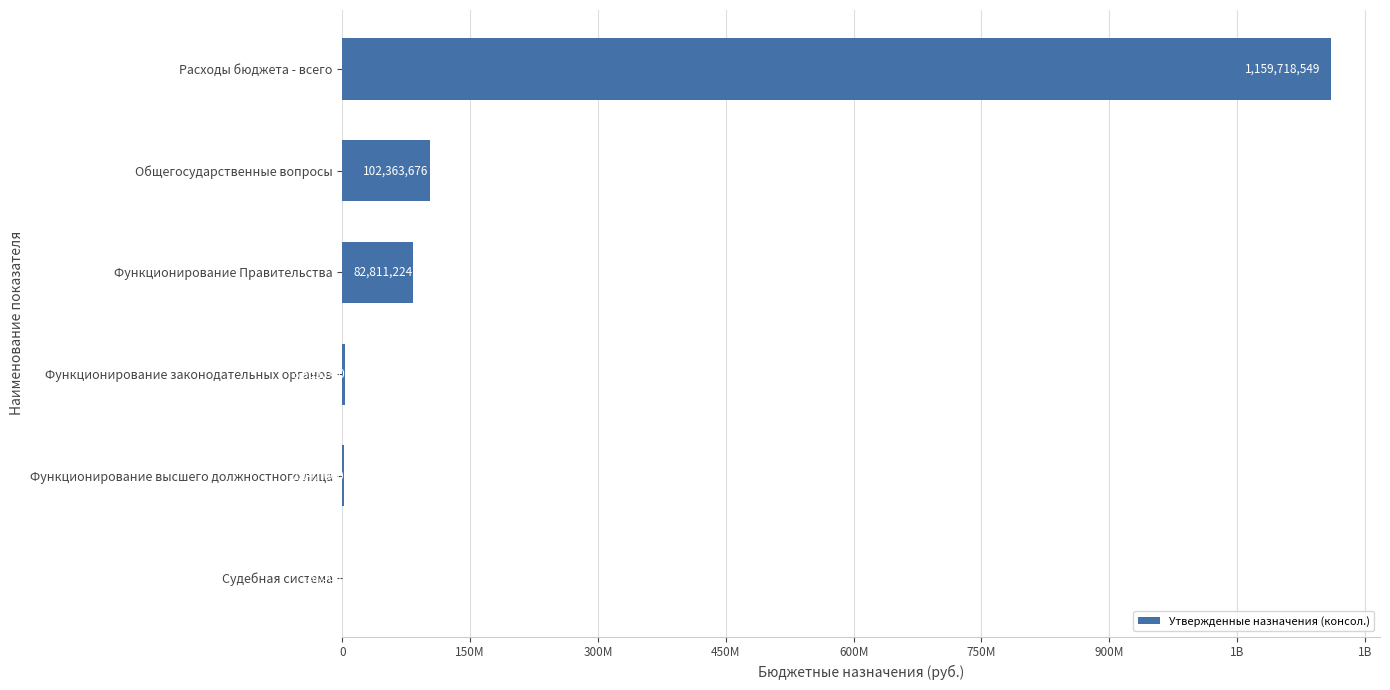

What is the sum of all values?

1350502948.2